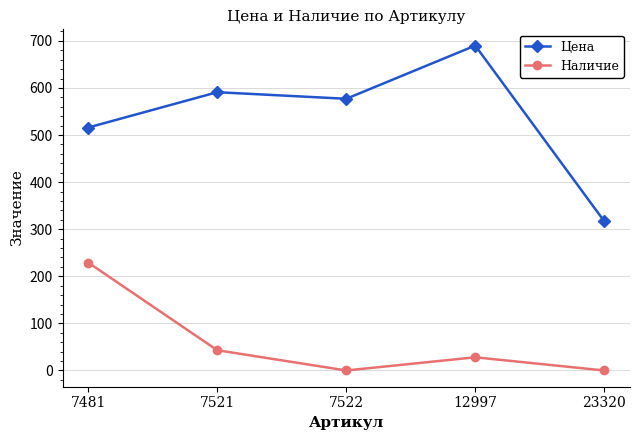

Rank the series at 23320 from highest to lowest value.

Цена, Наличие